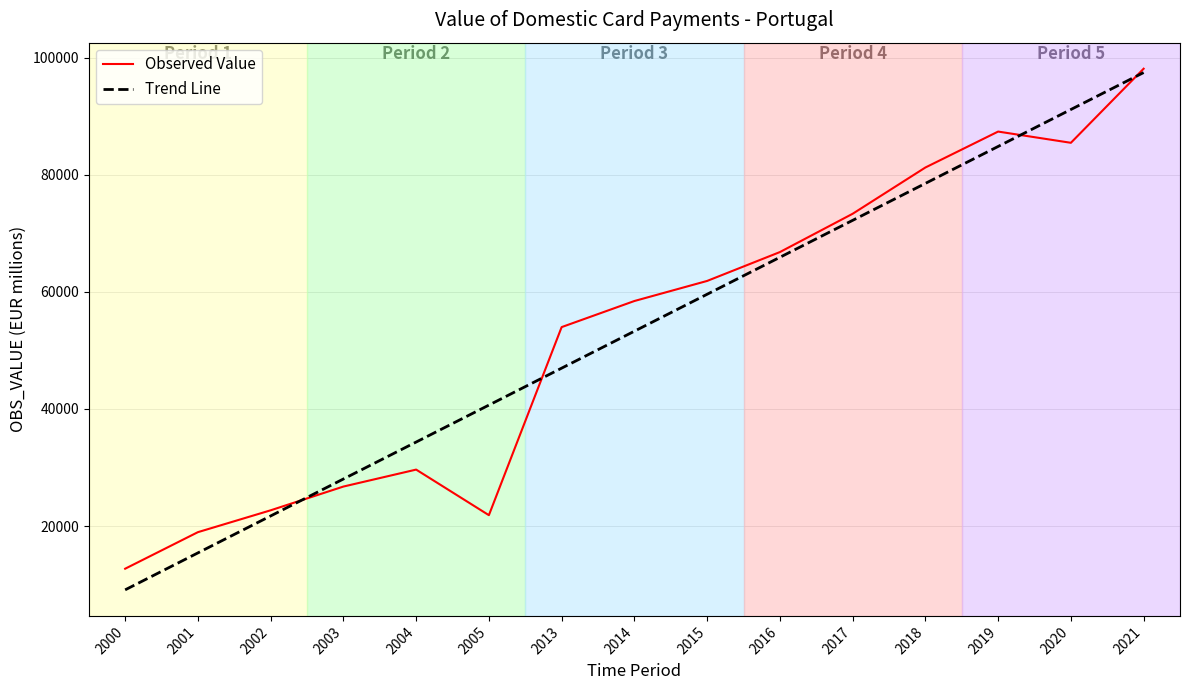

Does the chart have visible grid lines?

Yes